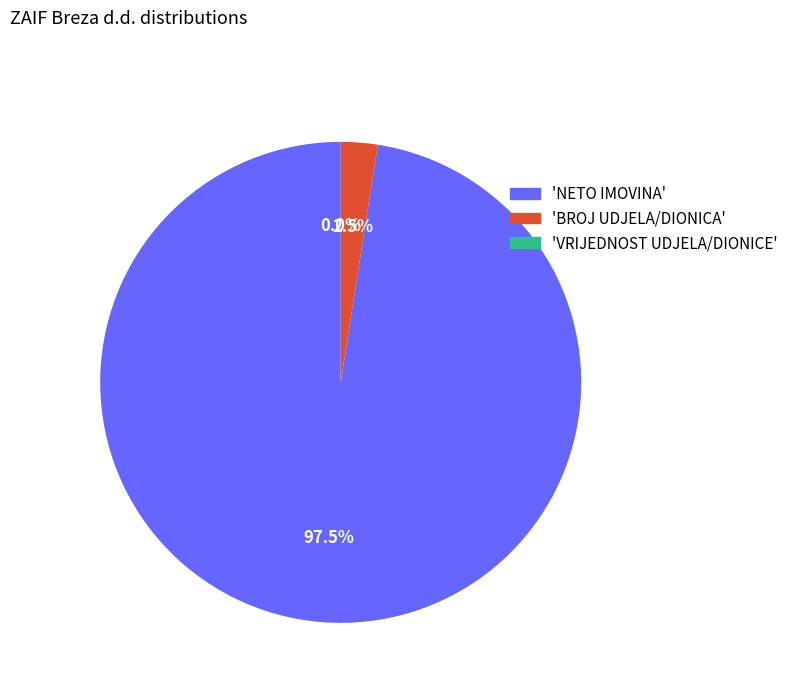

Which slice is the largest?

NETO IMOVINA / NET ASSETS